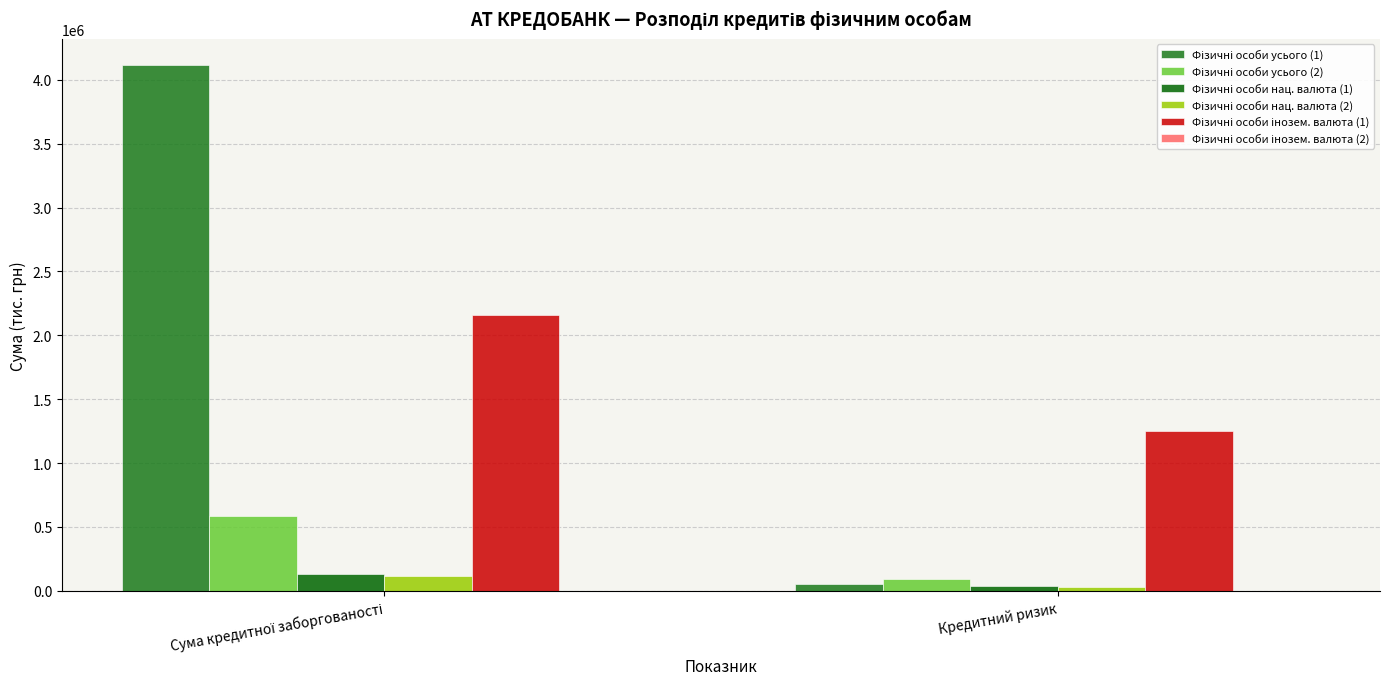

List the labels in order of Фізичні особи інозем. валюта (2) value, largest first.

Сума кредитної заборгованості, Кредитний ризик